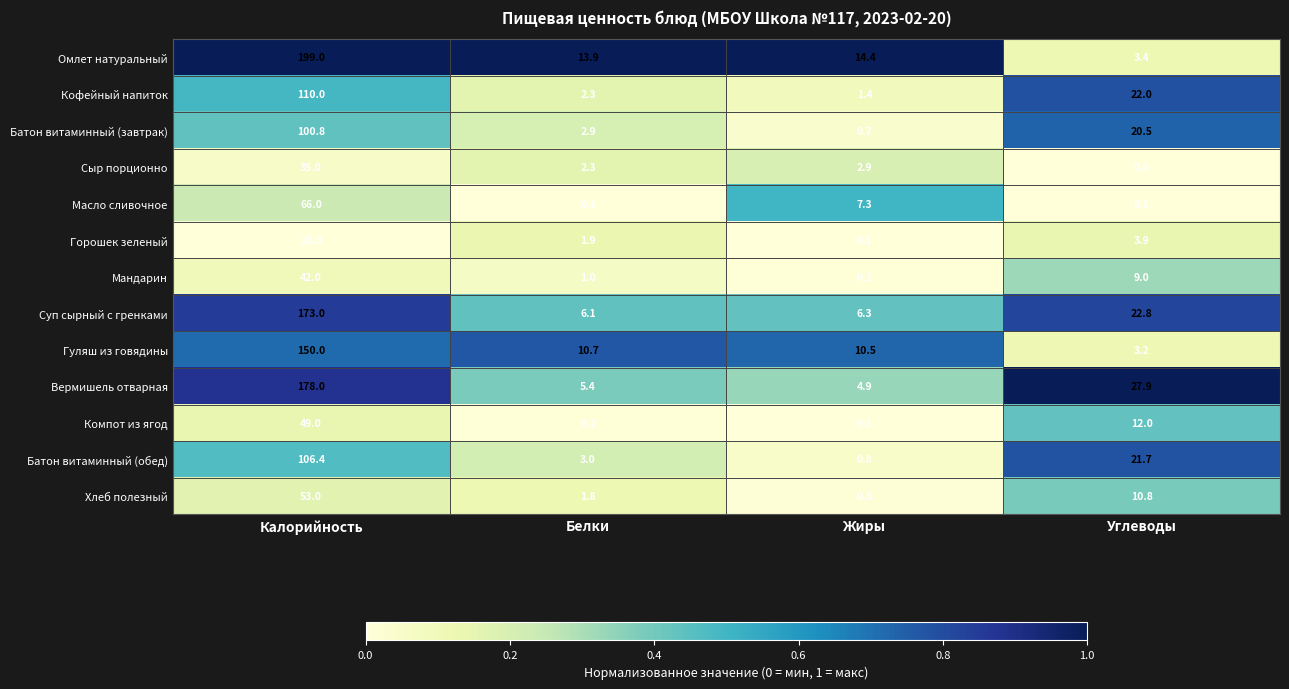

Is it true that Батон витаминный (обед) equals 3.0 at Белки?

True